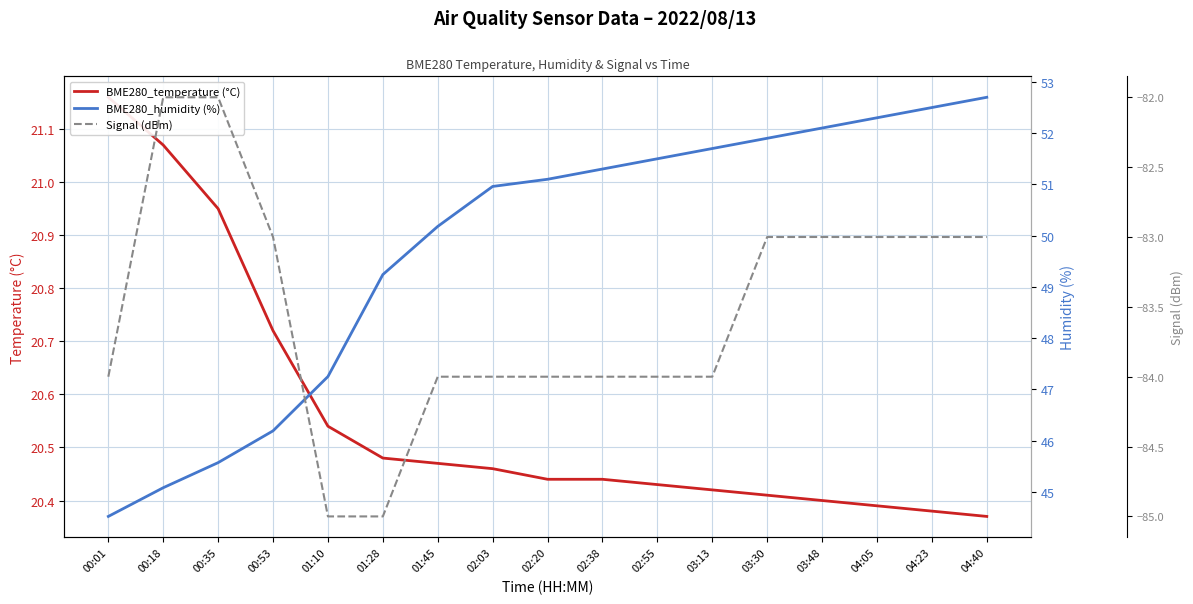

What is the minimum value shown in the chart?

-85.0